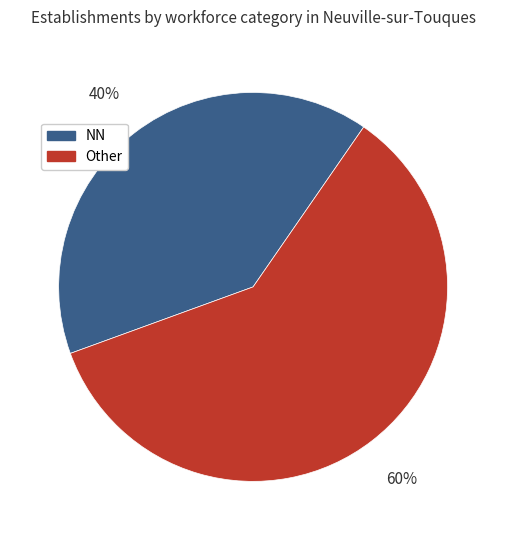

Does any single category account for the majority?

Yes